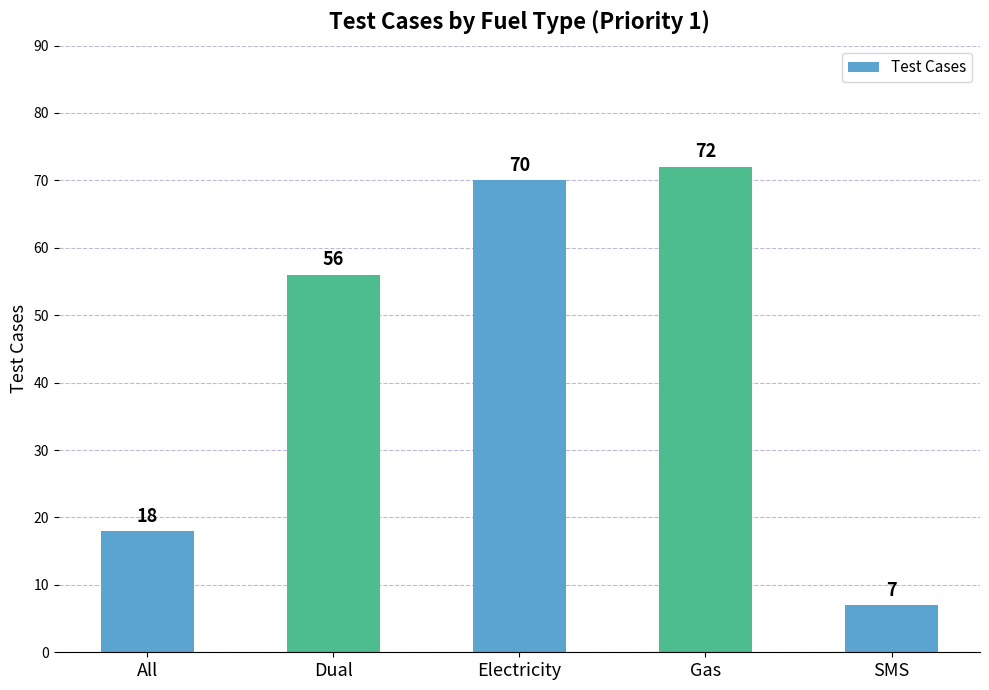

What is the difference between the values at Electricity and Dual?

14